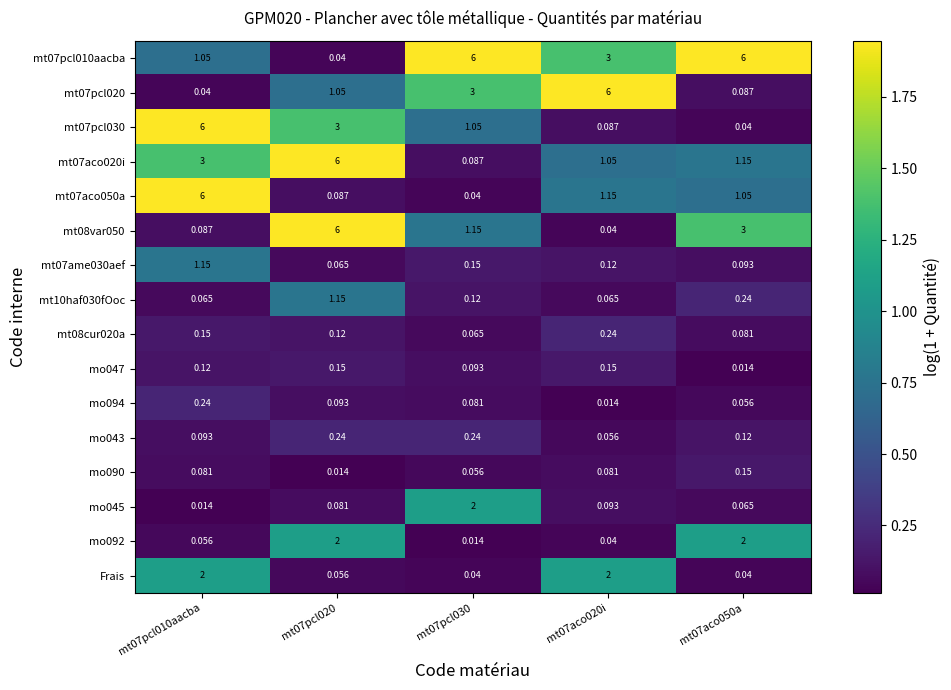

Is the value of mt07pcl020 at mt07aco020i greater than the value of mt10haf030fOoc at mt07aco050a?

Yes